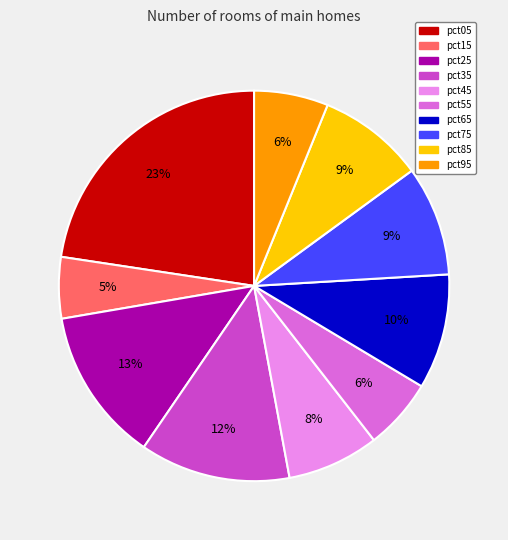

To the nearest percent, what is the difference between the largest and smallest slice percentages?

18%